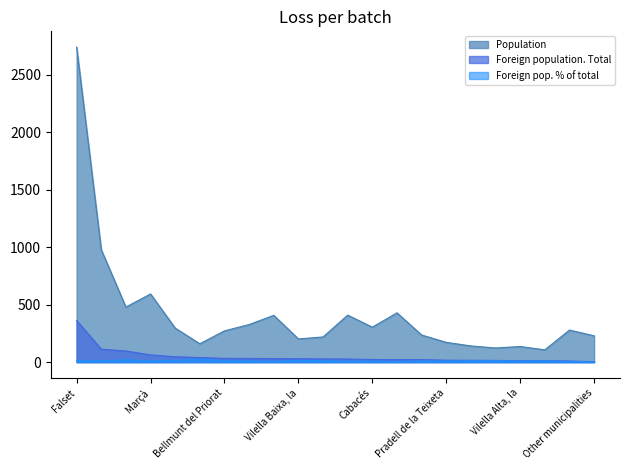

The Population series shows 279.0 at Guiamets, els. True or false?

True